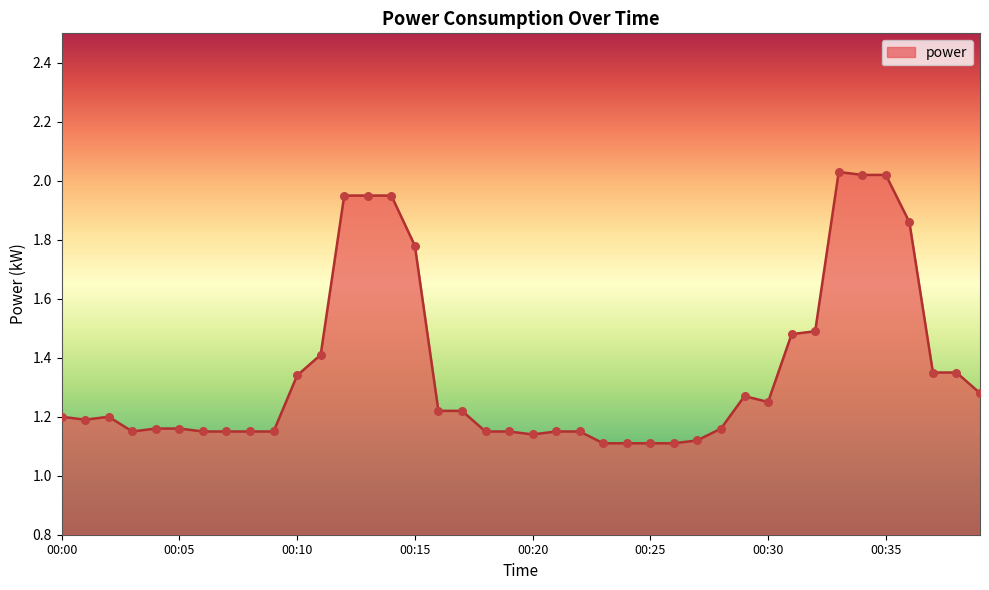

What is the difference between the maximum and minimum values?

0.9